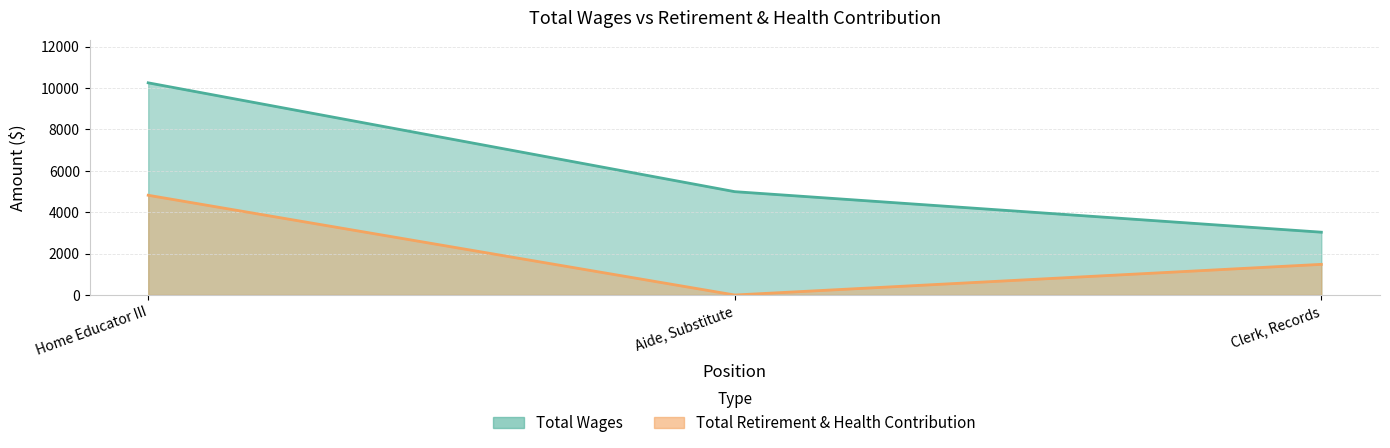

What position from the left is Aide, Substitute?

2